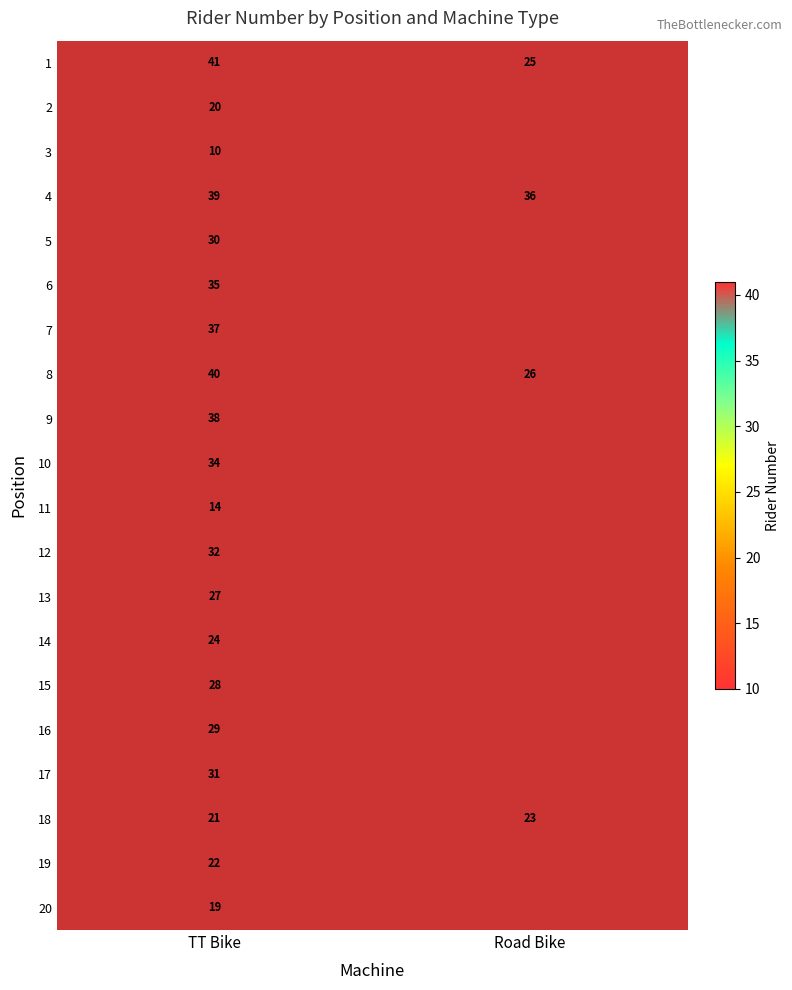

How many data points in 4 are less than 39?

1